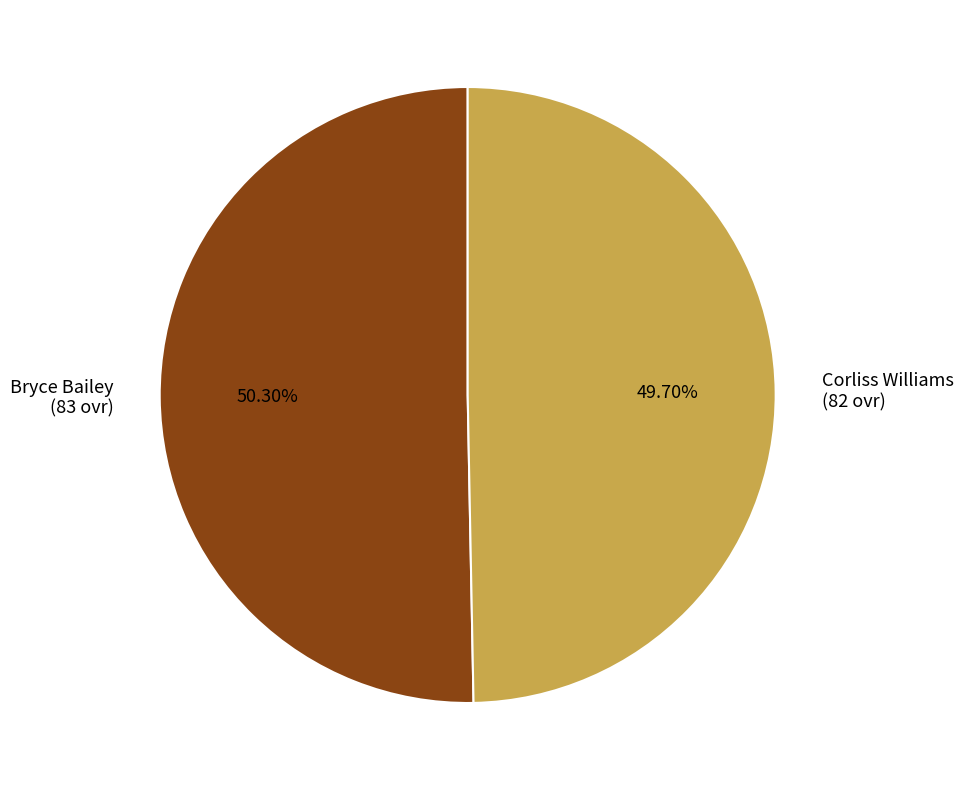

The Corliss Williams slice represents 63% of the pie. True or false?

False